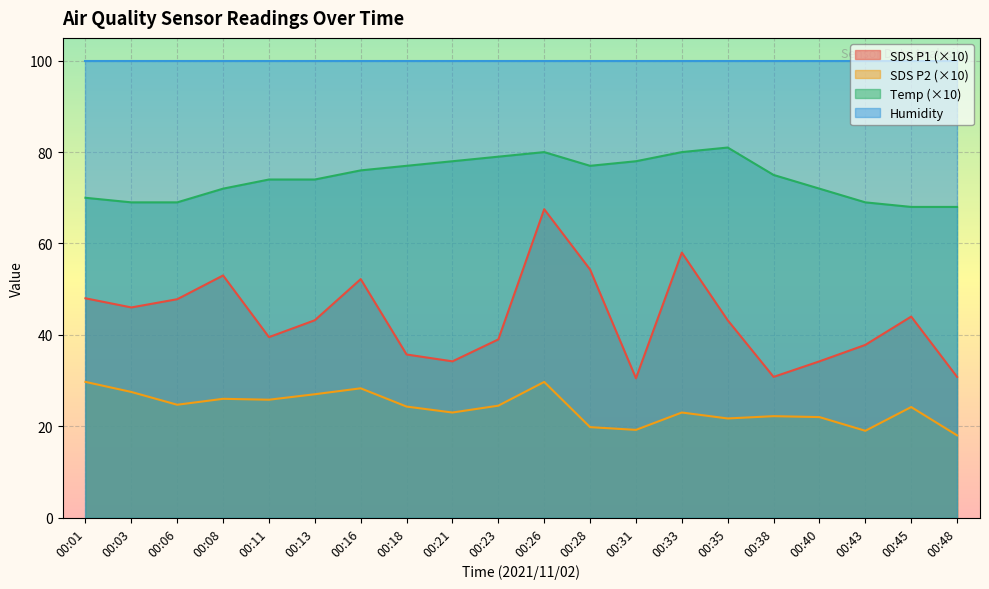

True or false: SDS_P1 and SDS_P2 cross at least once.

False